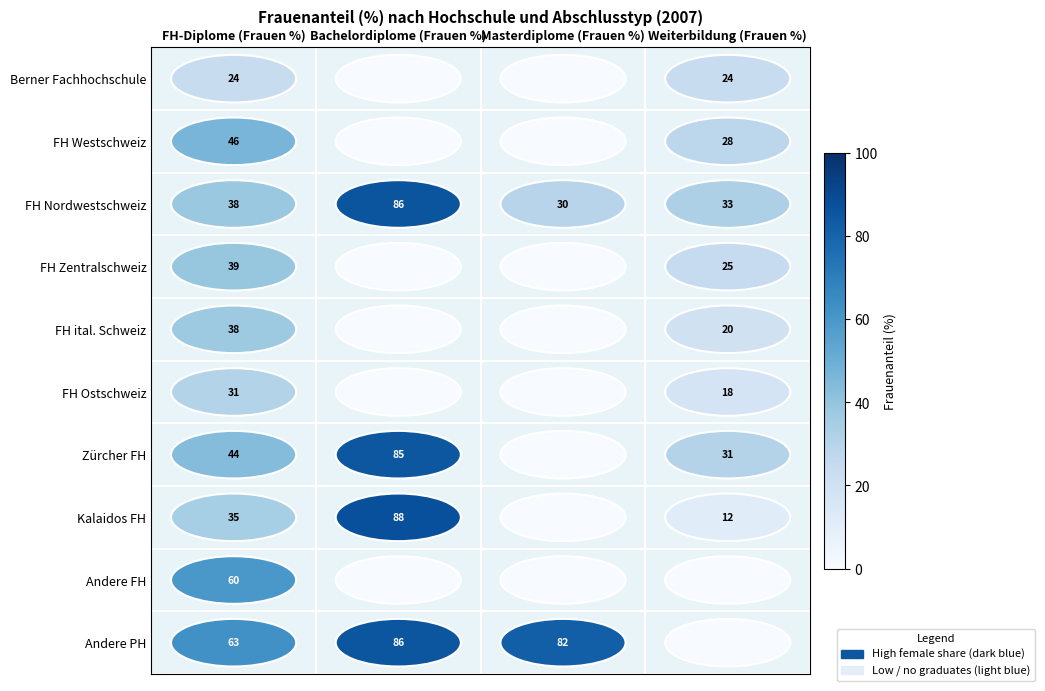

Which series has the largest range (max minus min)?

Kalaidos FH